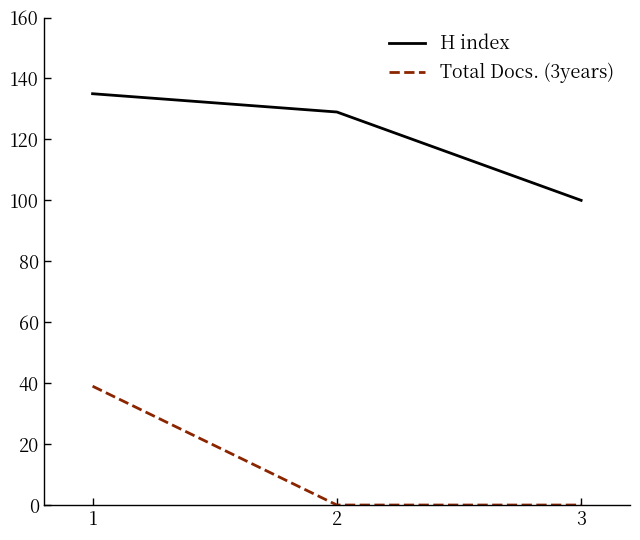

Reading right to left, transcribe all the data shown in this chart.

H index: 3=100	2=129	1=135
Total Docs. (3years): 3=0	2=0	1=39